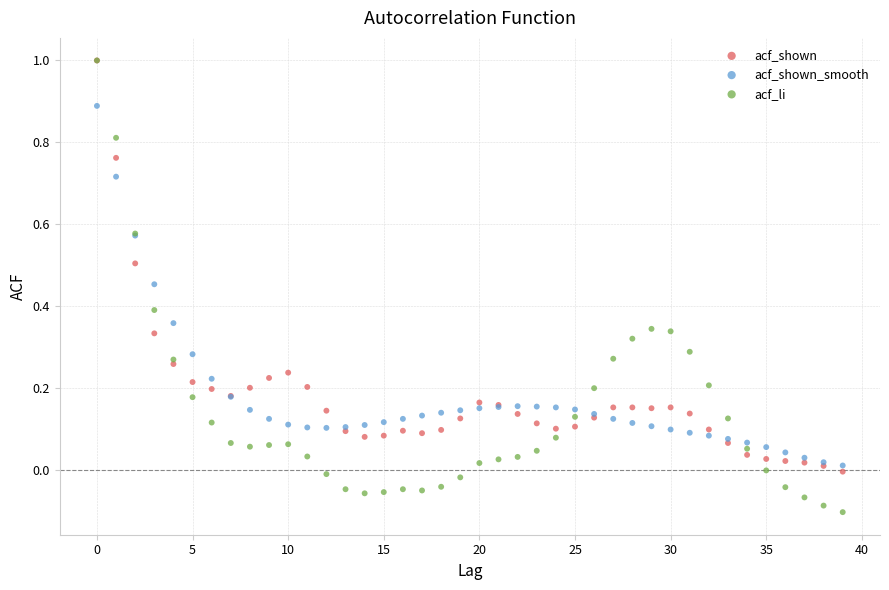

What are all the series names shown in the legend?

acf_shown, acf_shown_smooth, acf_li